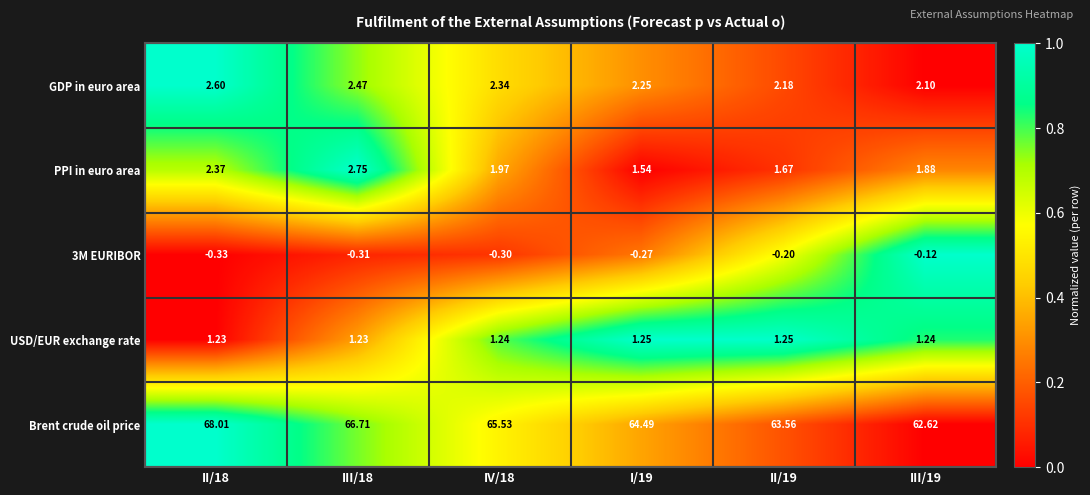

Is the value of Brent crude oil price at III/19 greater than the value of GDP in euro area at II/19?

Yes